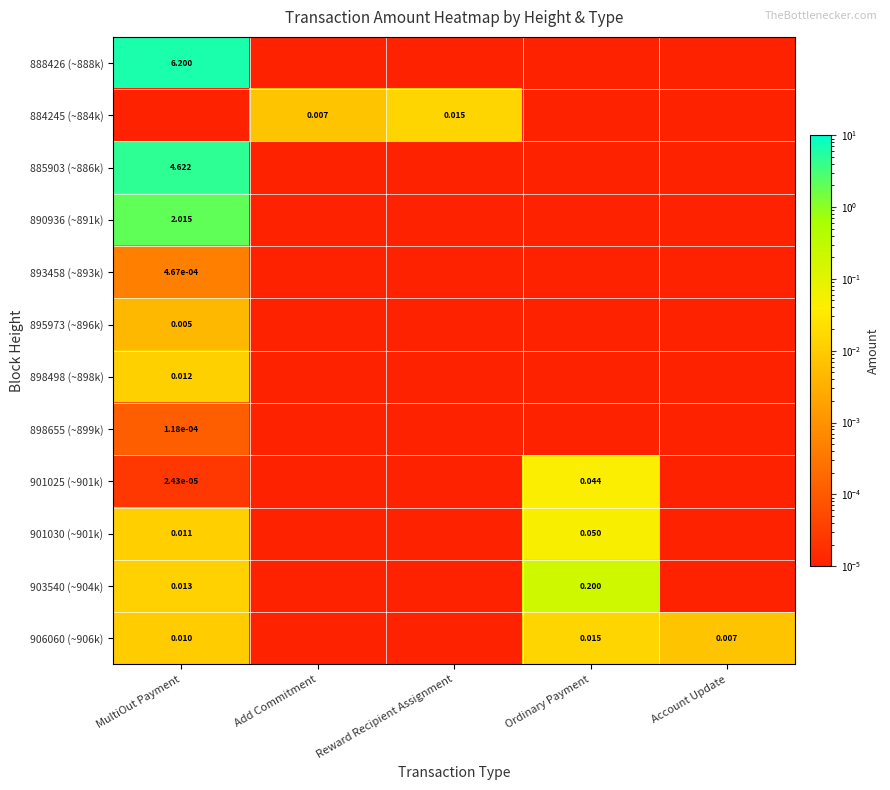

The value of 901030 (~901k) at Reward Recipient Assignment is 0.0. True or false?

True